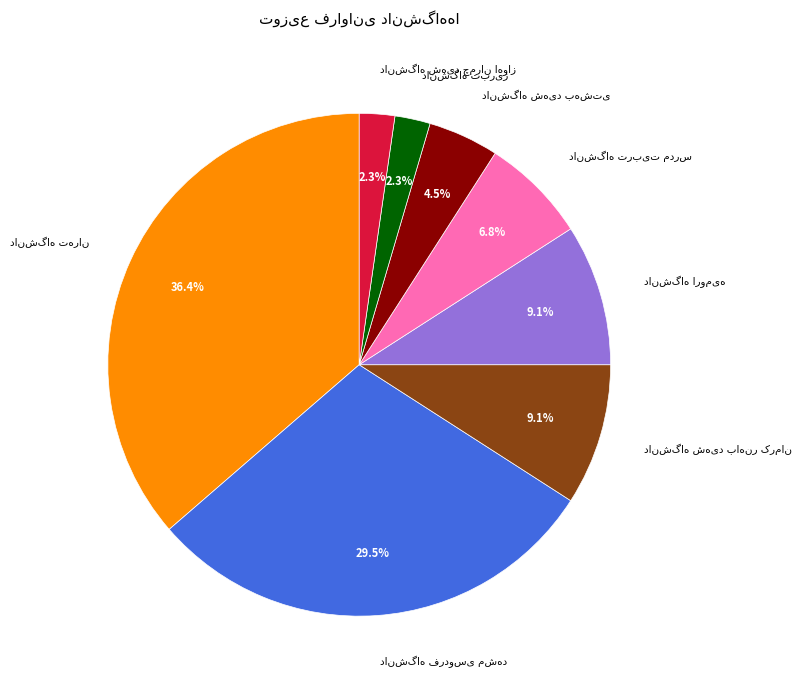

Is there any slice that represents more than half of the pie?

No